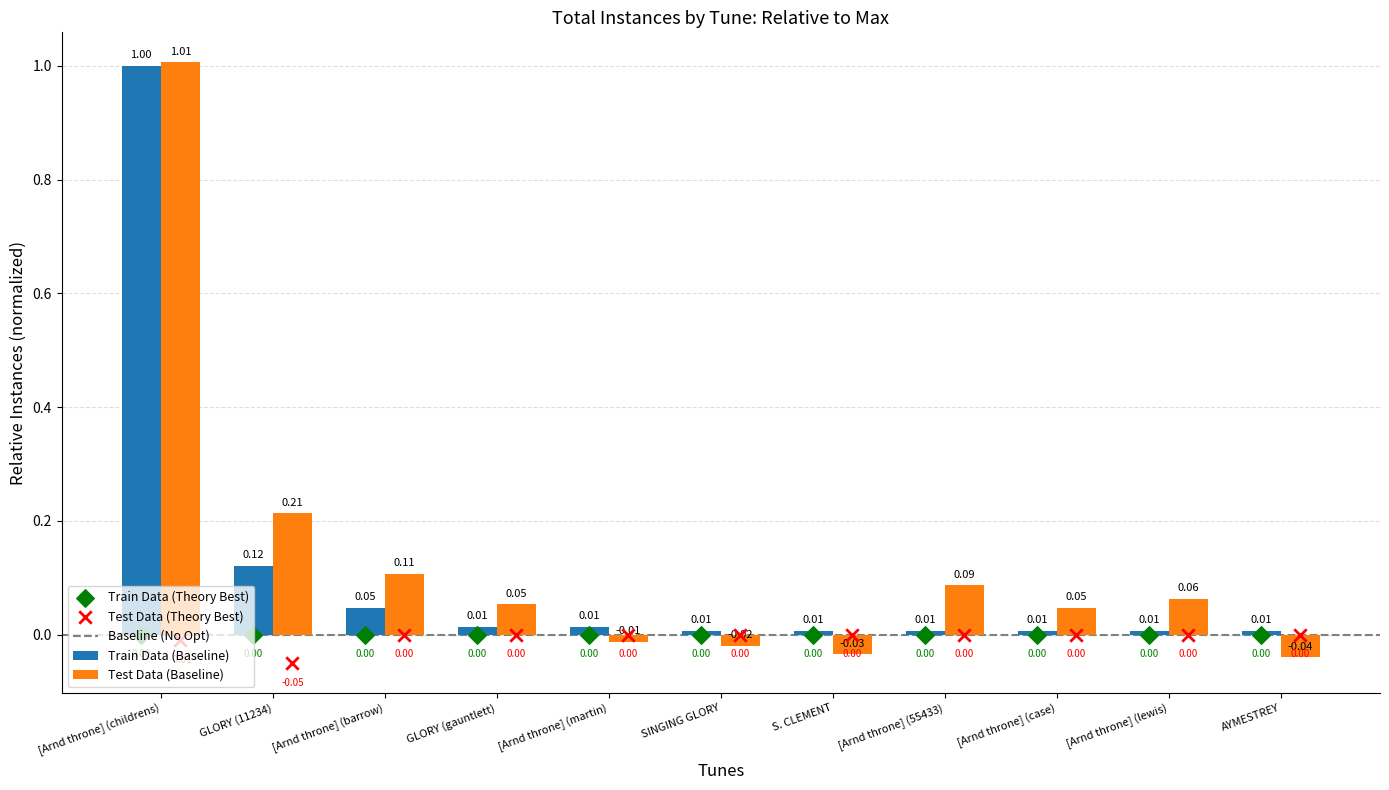

At which label is Test Data (Baseline) closest to 0?

[Arnd throne] (martin)